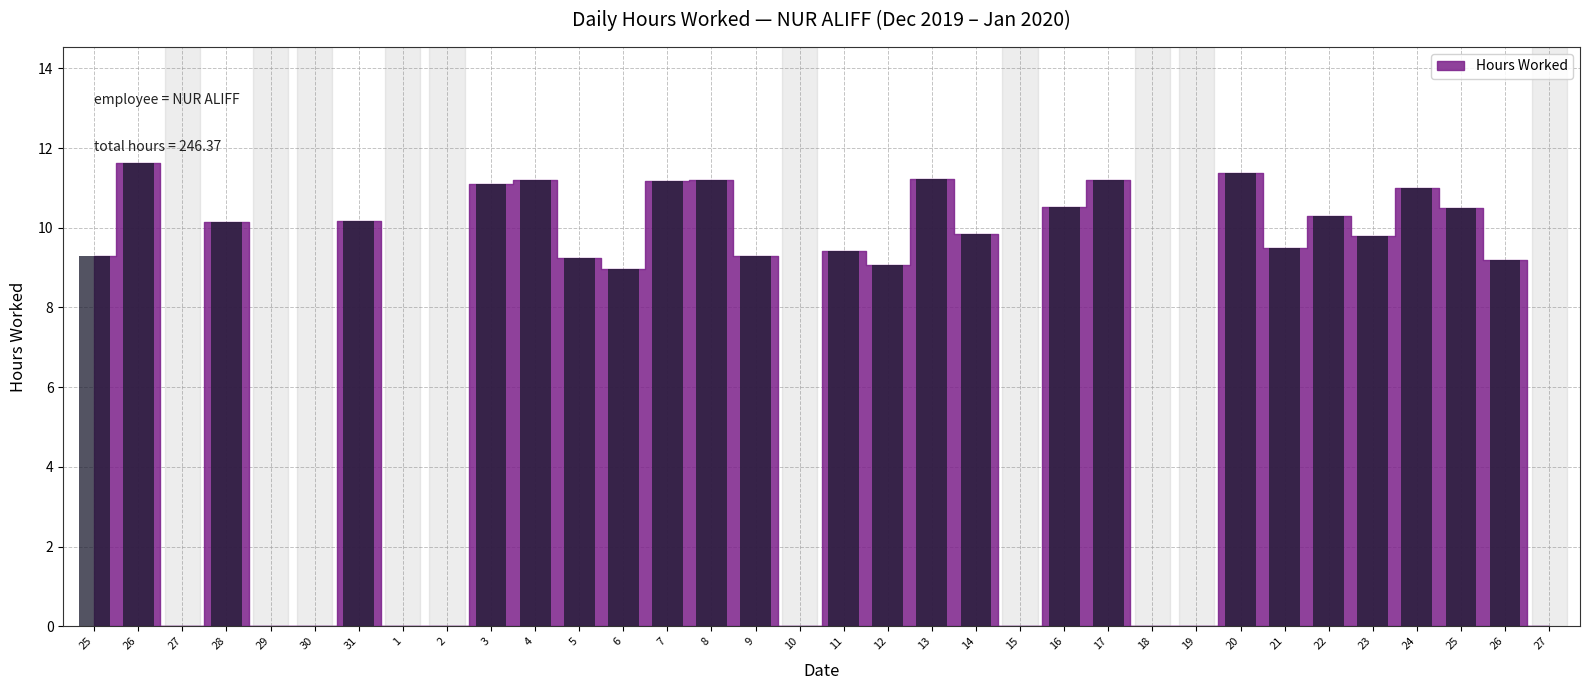

At which category does the chart reach its peak across all series?

26